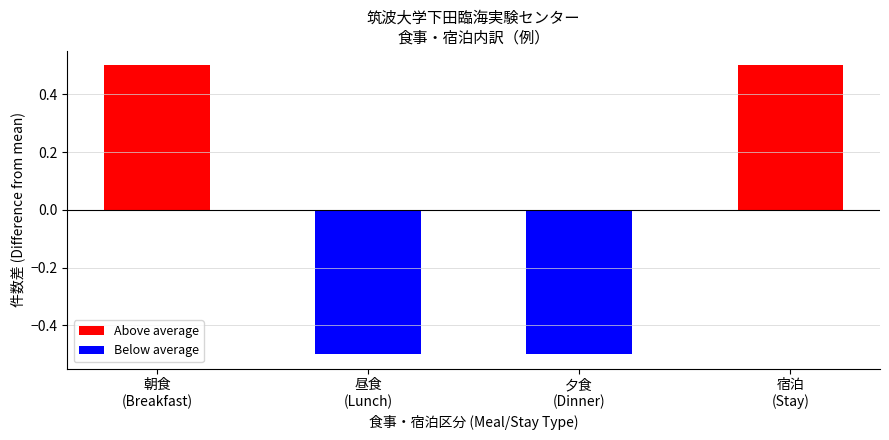

What are all the series names shown in the legend?

Above average, Below average